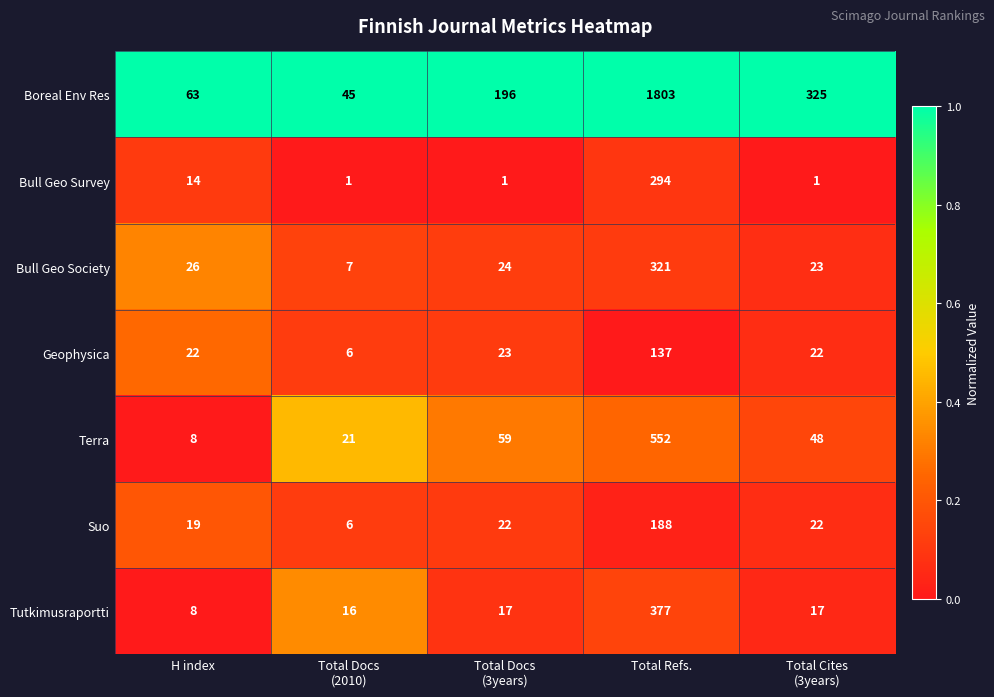

What is the spread (max minus min) of values at Total Refs.?

1666